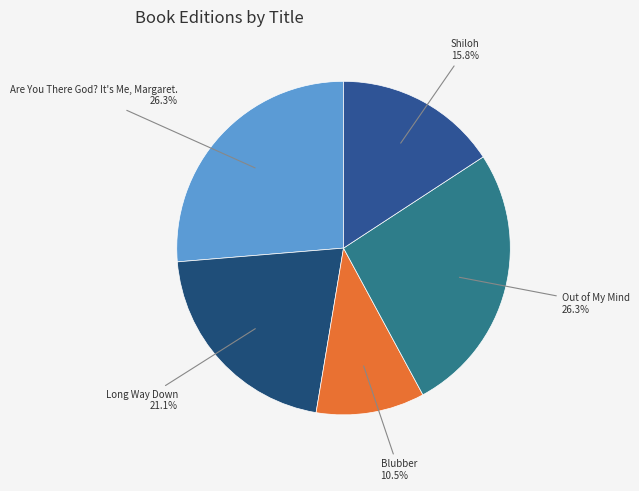

To the nearest percent, what is the difference between the Shiloh and Blubber slice percentages?

5%